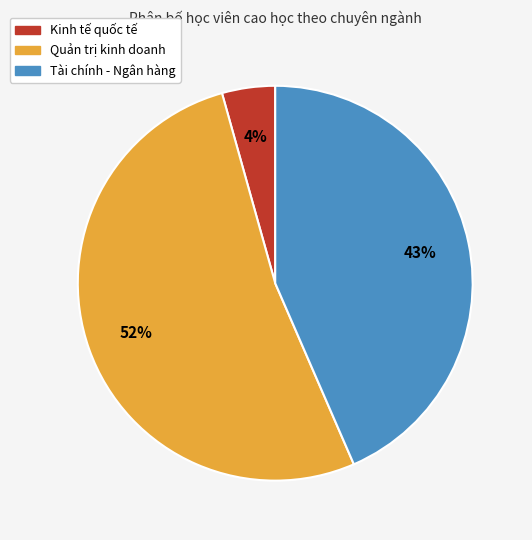

How many slices are in this pie chart?

3